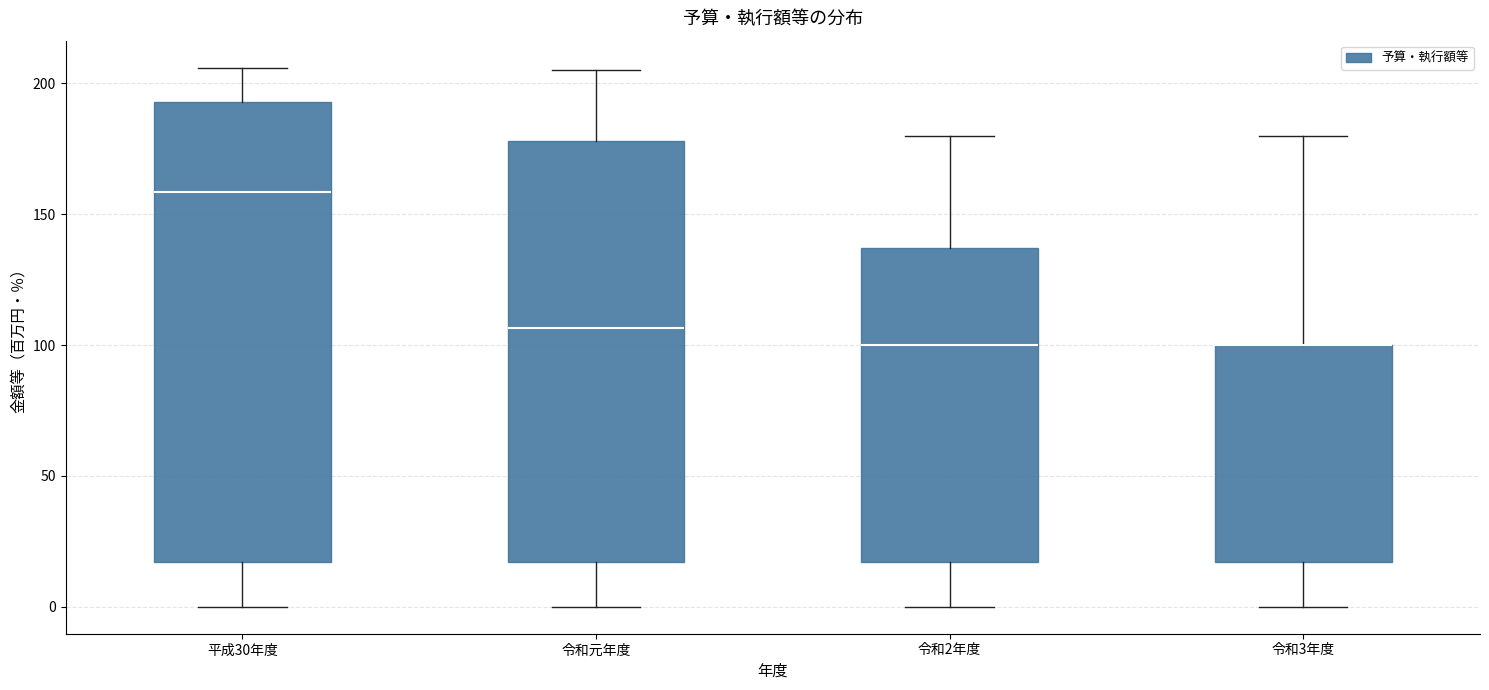

Which box is the tallest, from its lower edge to its upper edge?

平成30年度